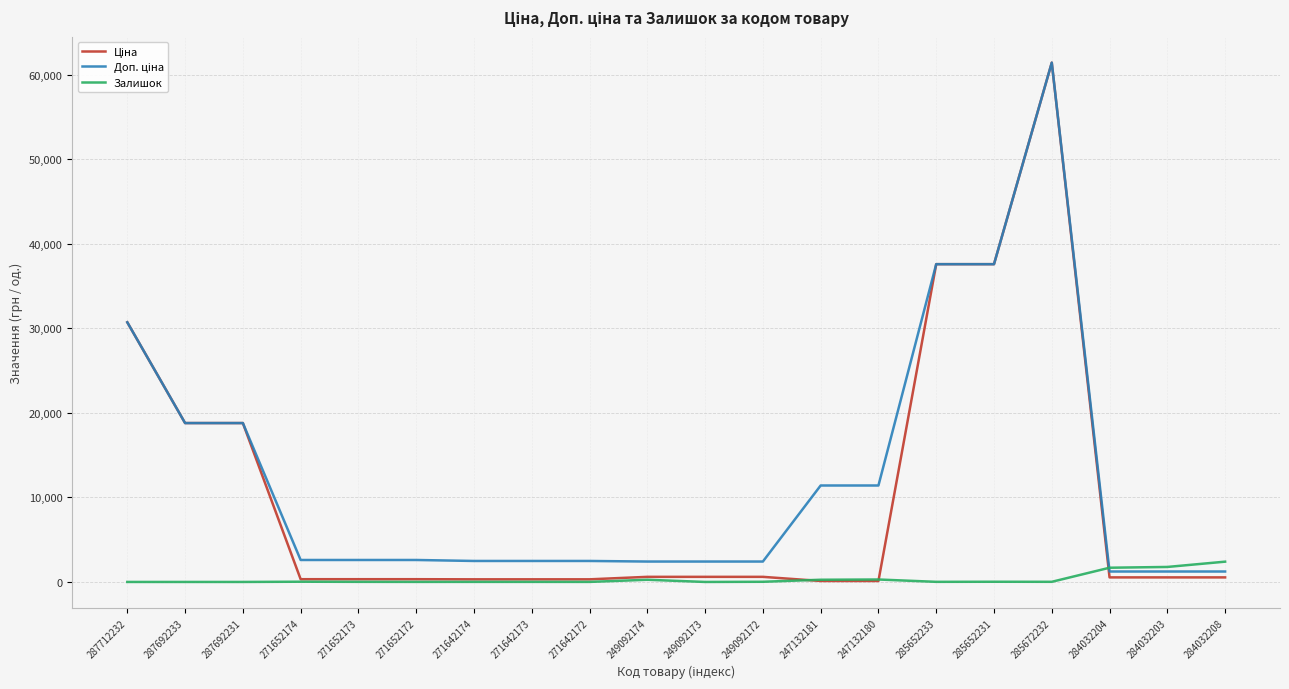

True or false: Залишок has a value of 0.0 at 287692233.

True